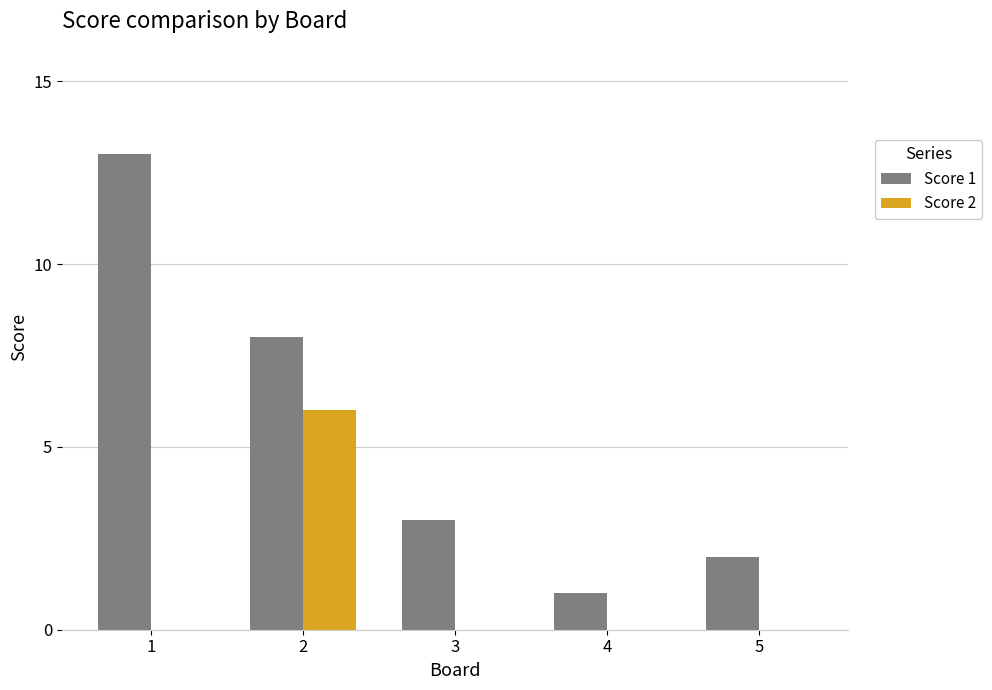

Which series changed the most between 3 and 4?

Score 1